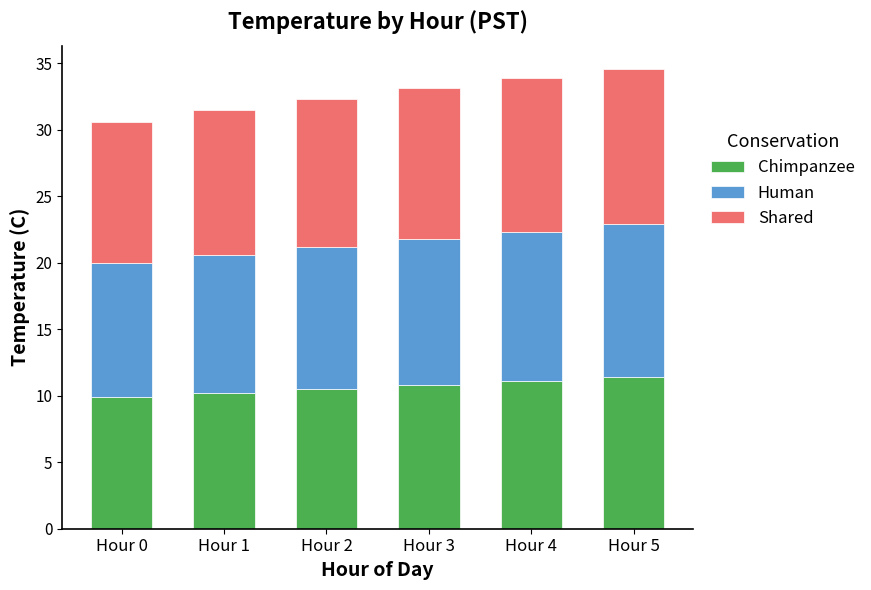

Reading right to left, what are the values for Chimpanzee?

Hour 5=11.4	Hour 4=11.1	Hour 3=10.8	Hour 2=10.5	Hour 1=10.2	Hour 0=9.9